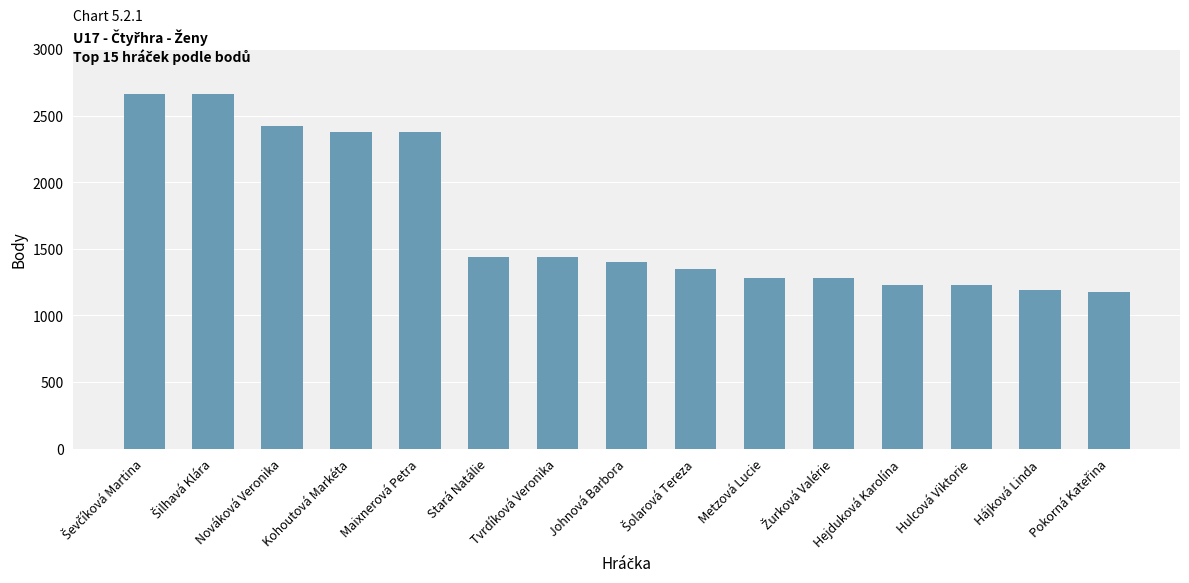

The chart shows a value of 2207 at Johnová Barbora. True or false?

False